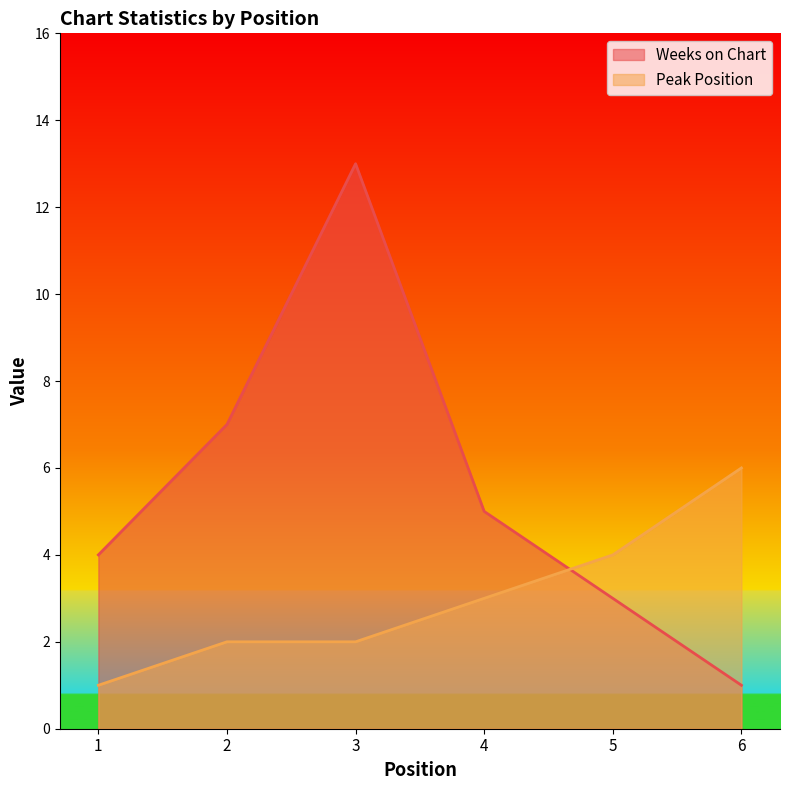

What are all the series names shown in the legend?

Weeks on Chart, Peak Position